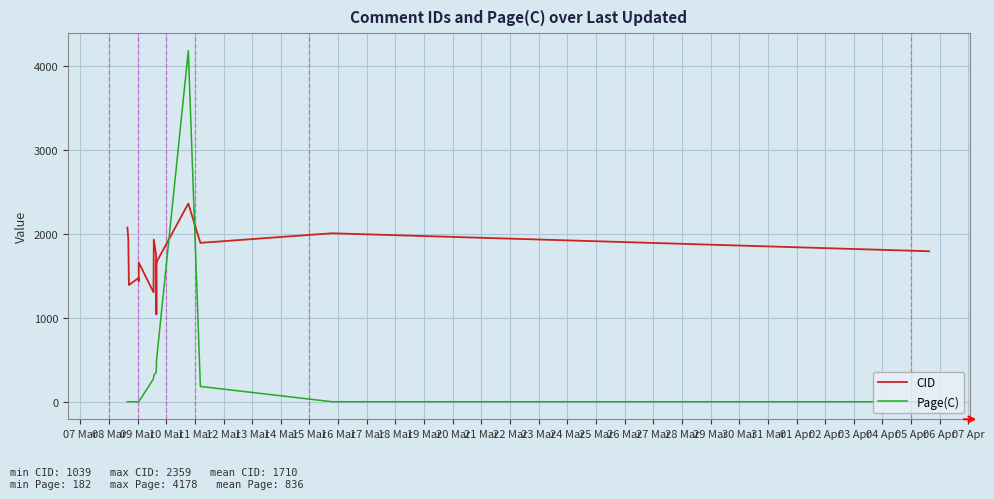

Which series has the widest spread of values?

Page(C)